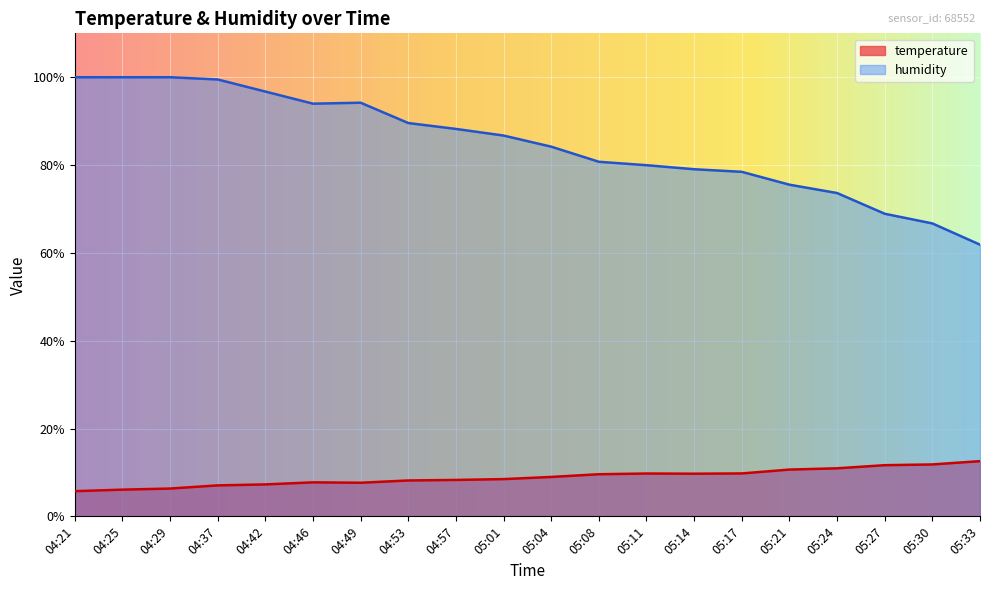

What is the maximum value for humidity?

100.0